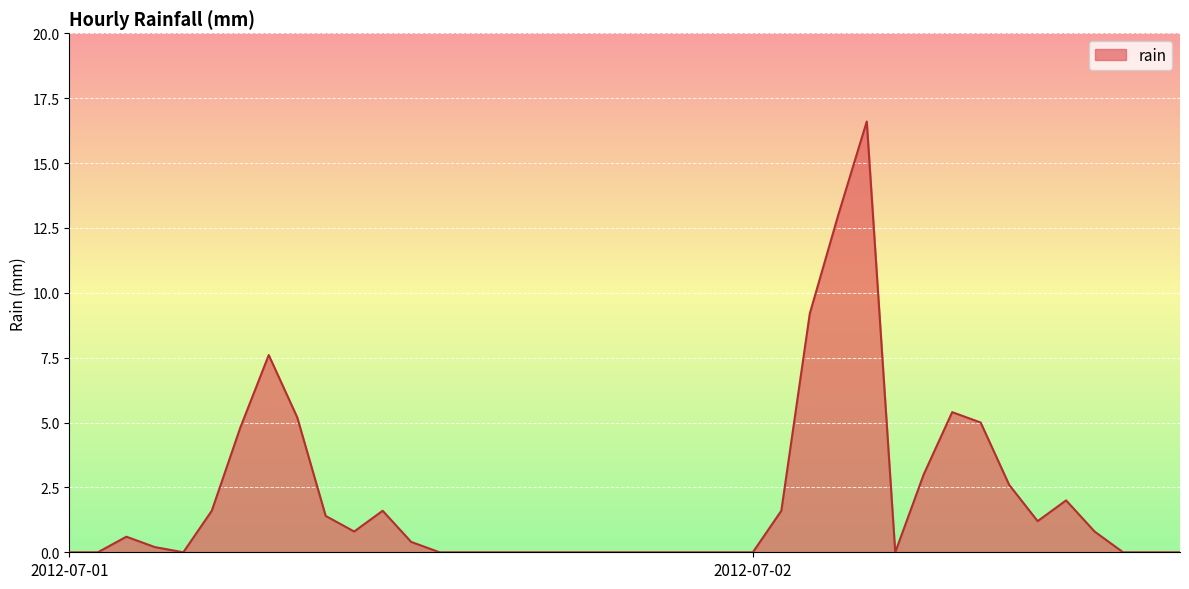

What is the maximum value shown in the chart?

16.6